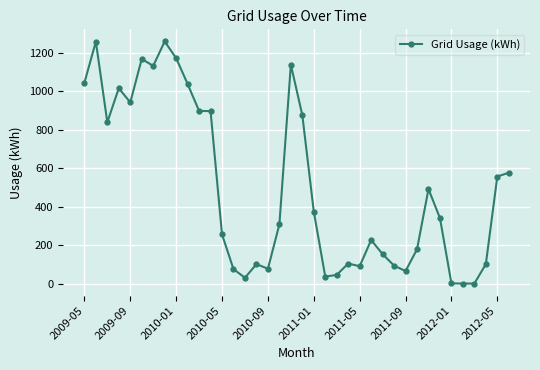

What is the maximum value shown in the chart?

1258